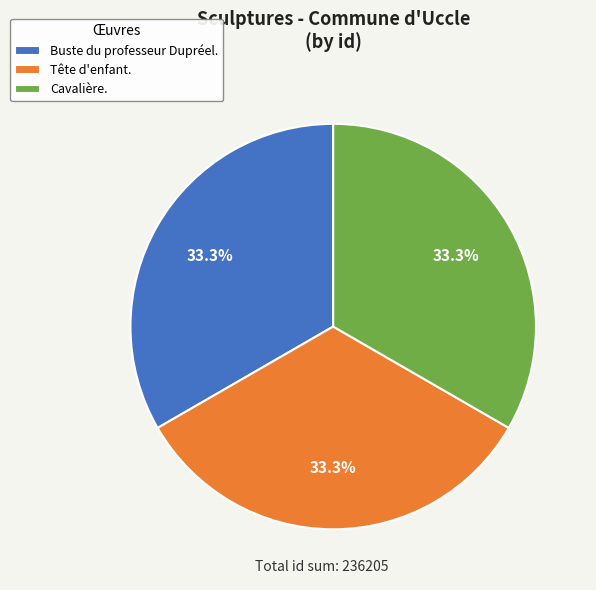

Approximately how many times larger is the value at Tête d'enfant. compared to Buste du professeur Dupréel.?

1.0